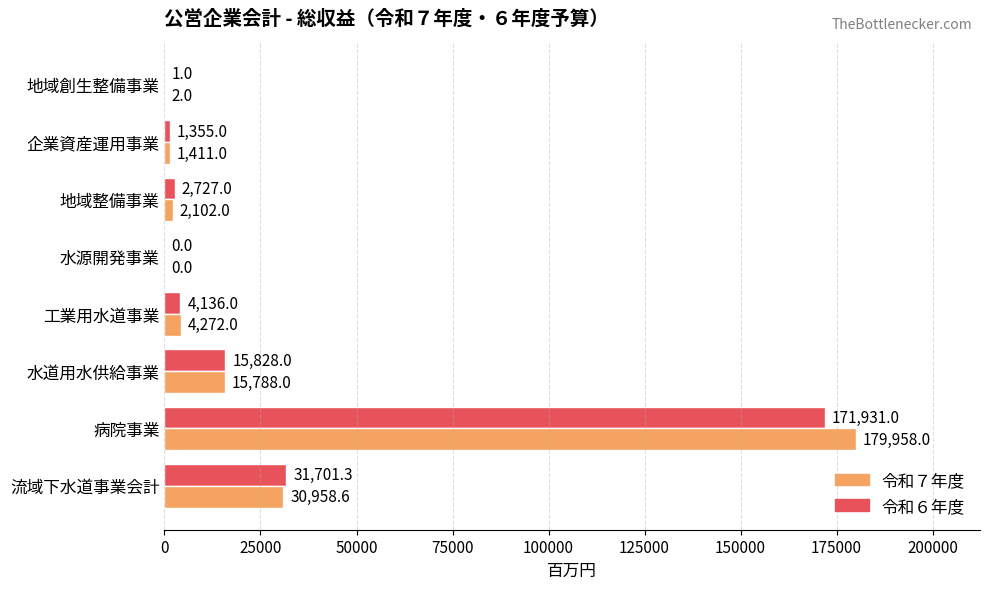

How many data points does each series have?

8